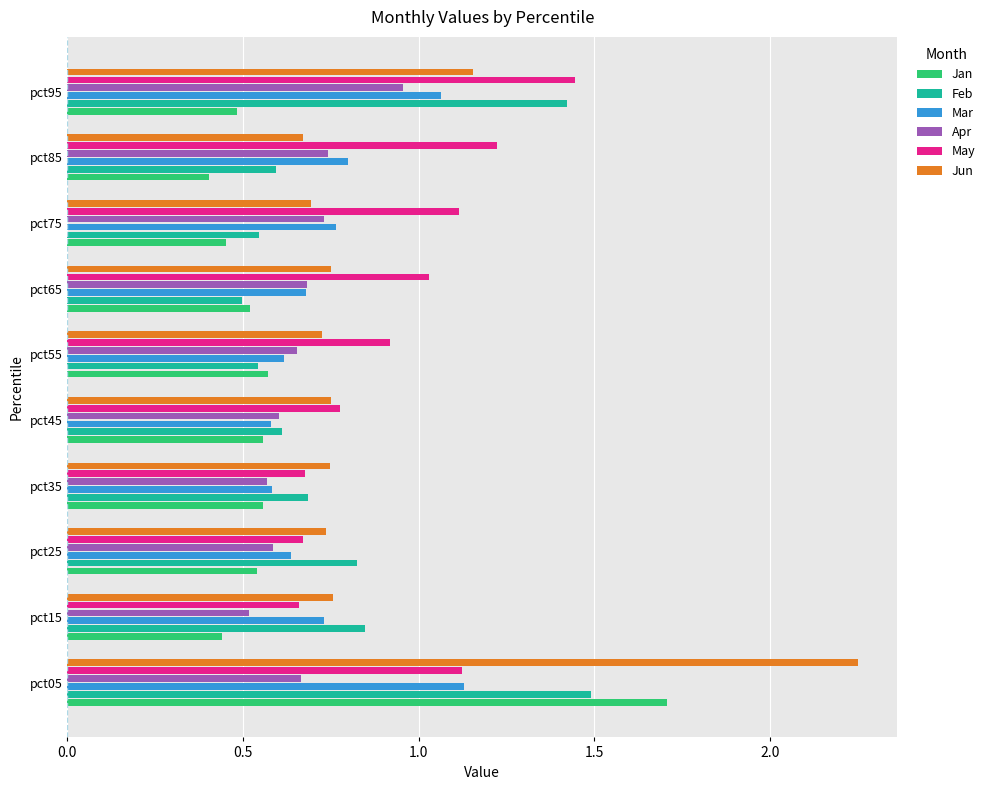

The Feb series shows 0.7 at pct35. True or false?

True